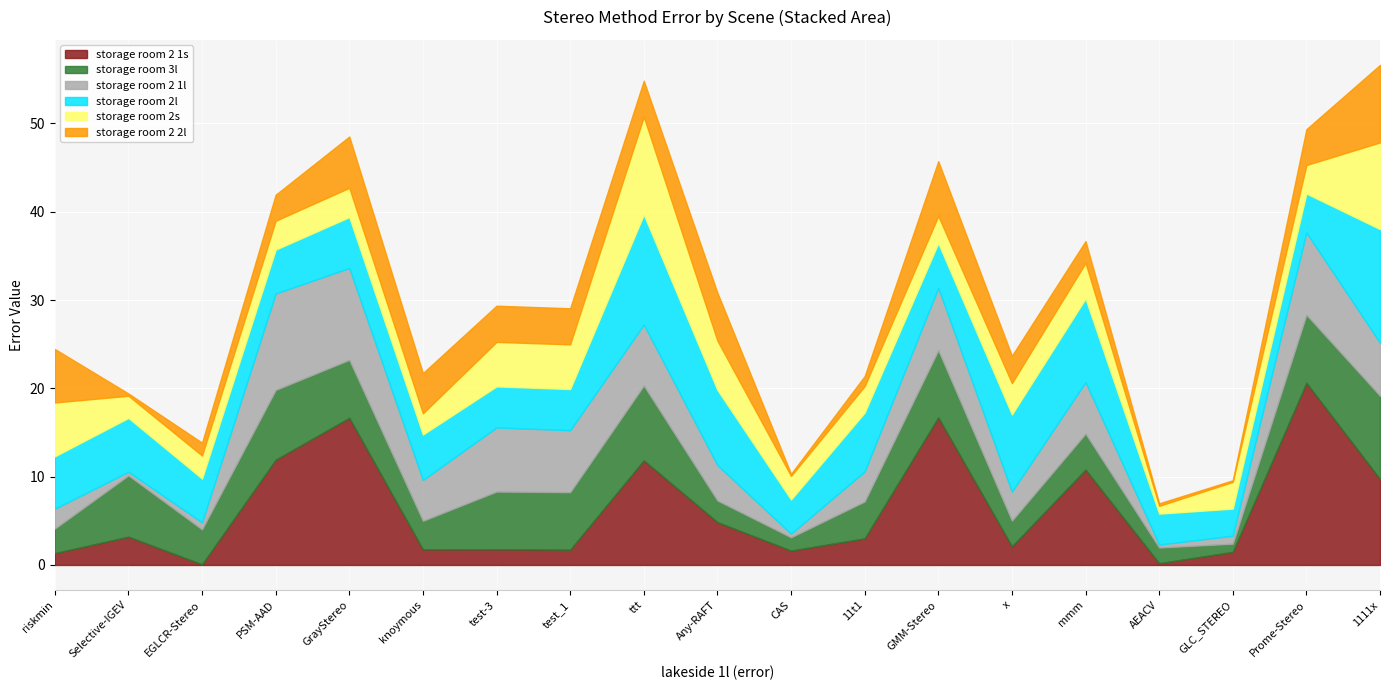

At which label is storage room 2s closest to 5?

test-3